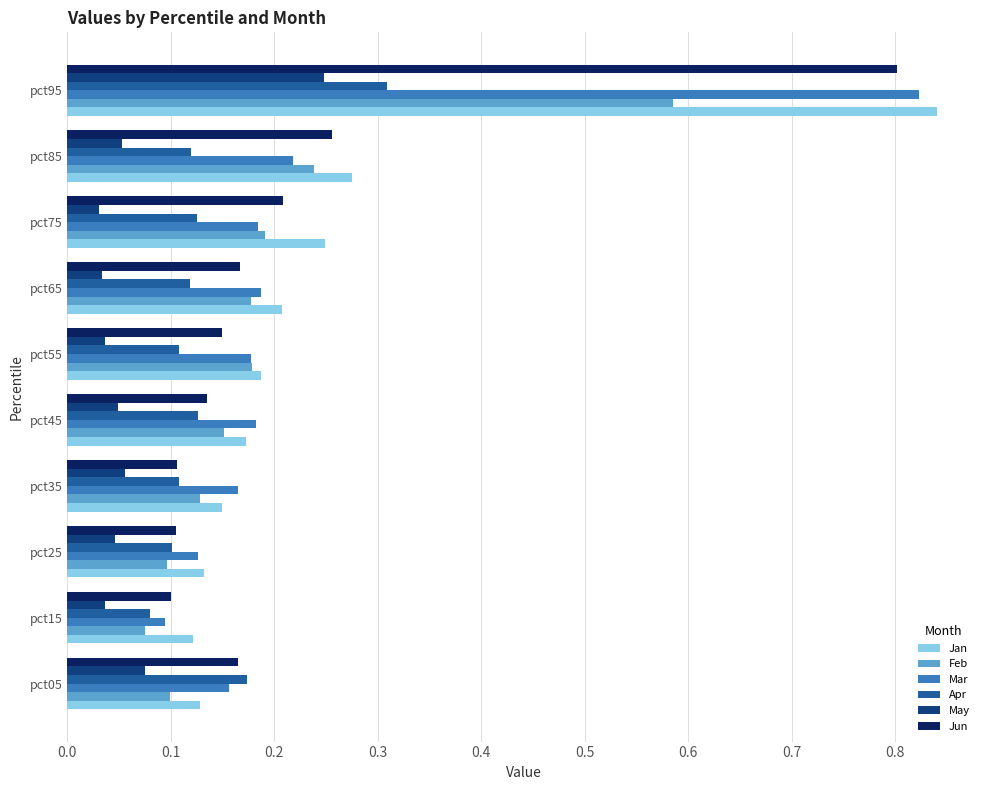

The value of Feb at pct25 is 0.1. True or false?

True